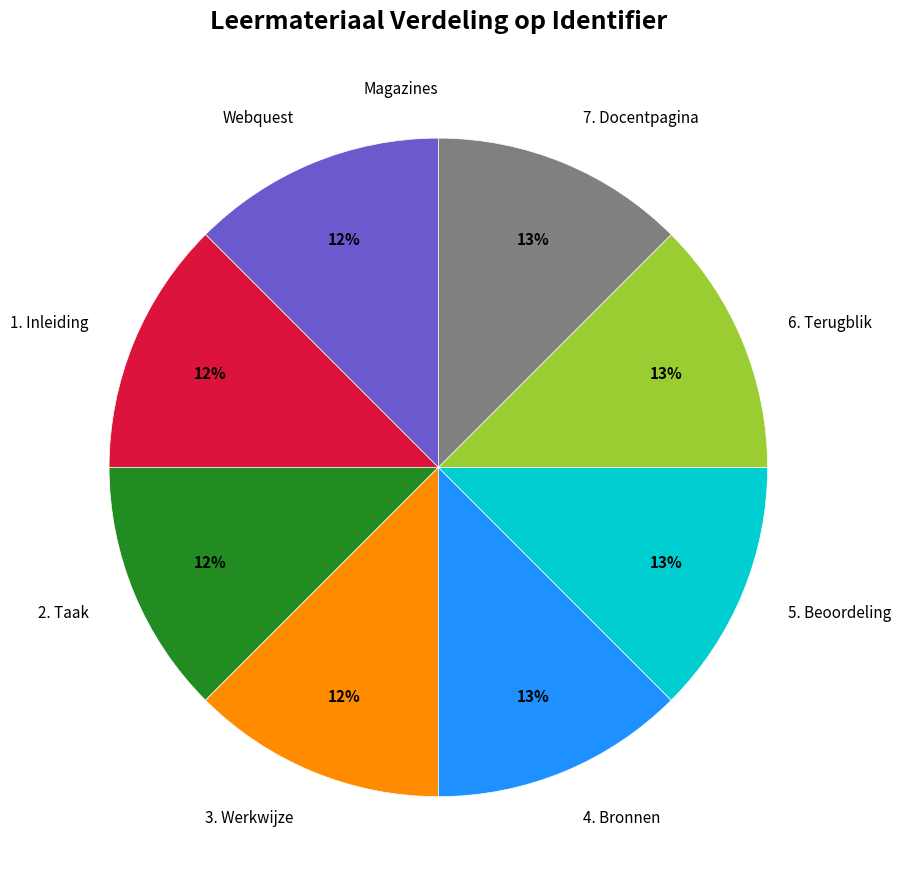

Is there a majority slice in this chart?

No